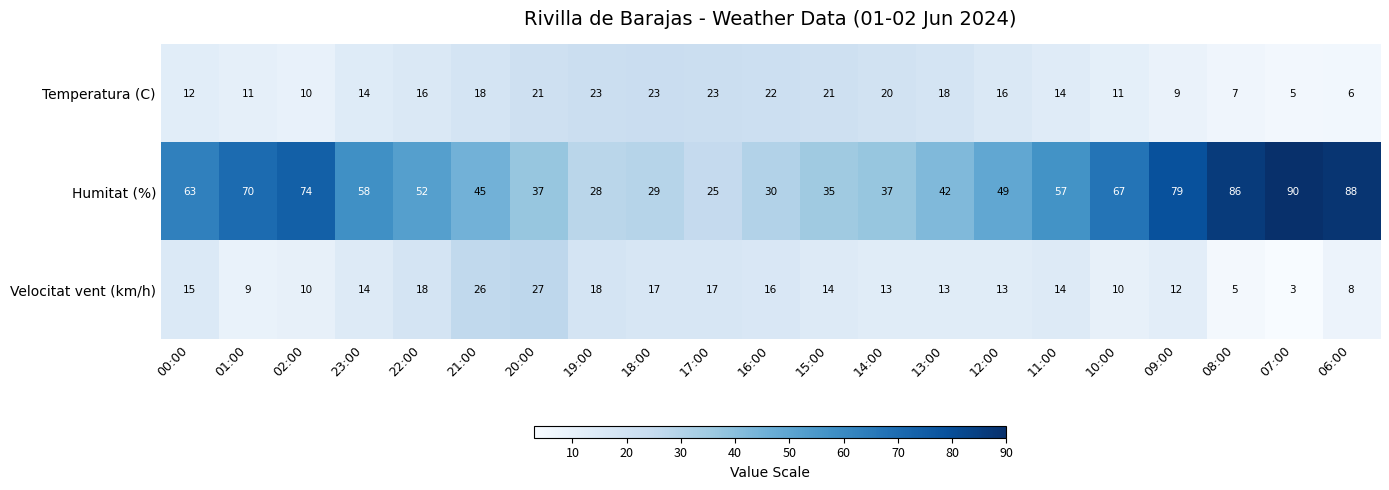

List the series in order of their peak value, lowest first.

Temperatura (C), Velocitat vent (km/h), Humitat (%)